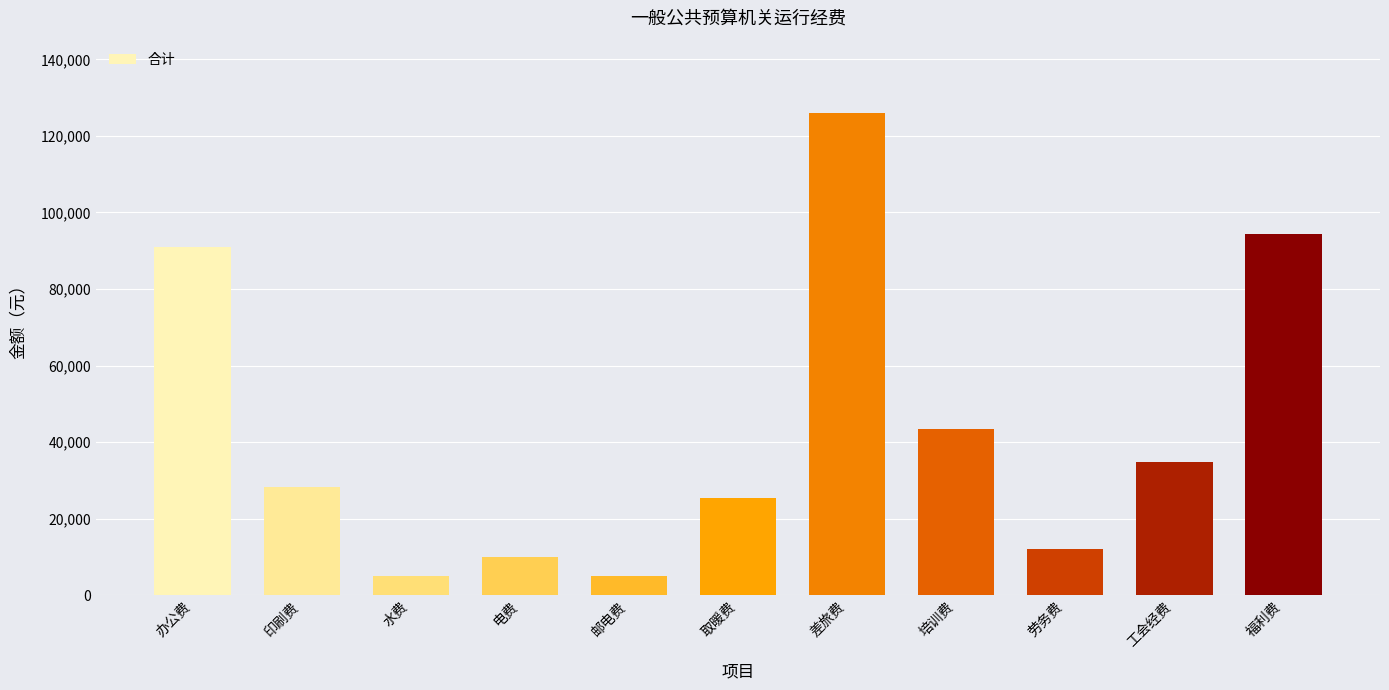

What is the value of the 9th bar from the left?

12000.0